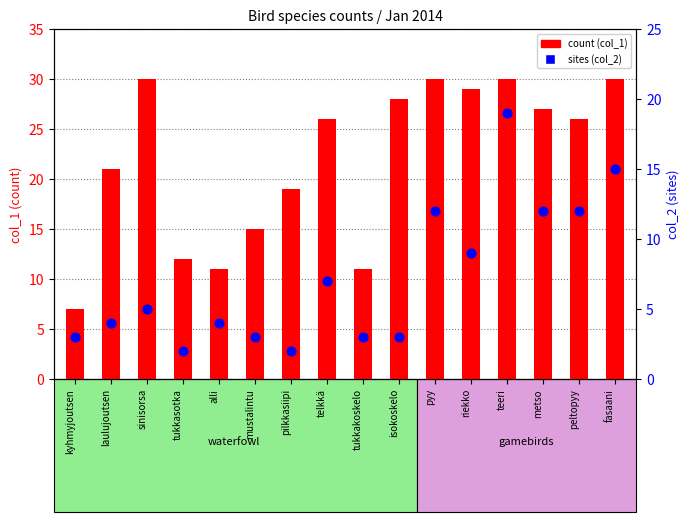

At how many categories does at least one series exceed 29?

4